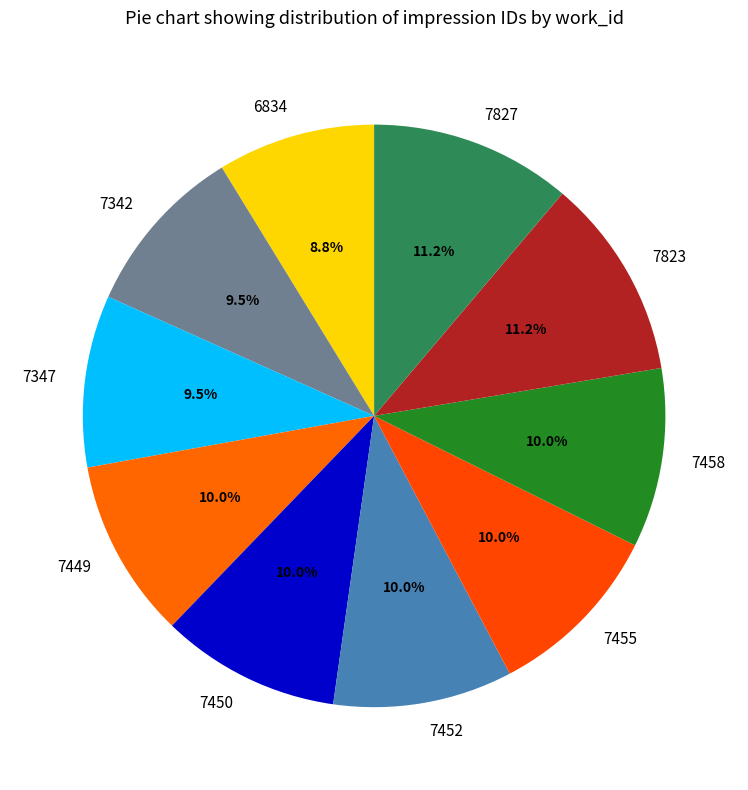

Combined, what portion of the pie is 7455 and 7342?

19.5%